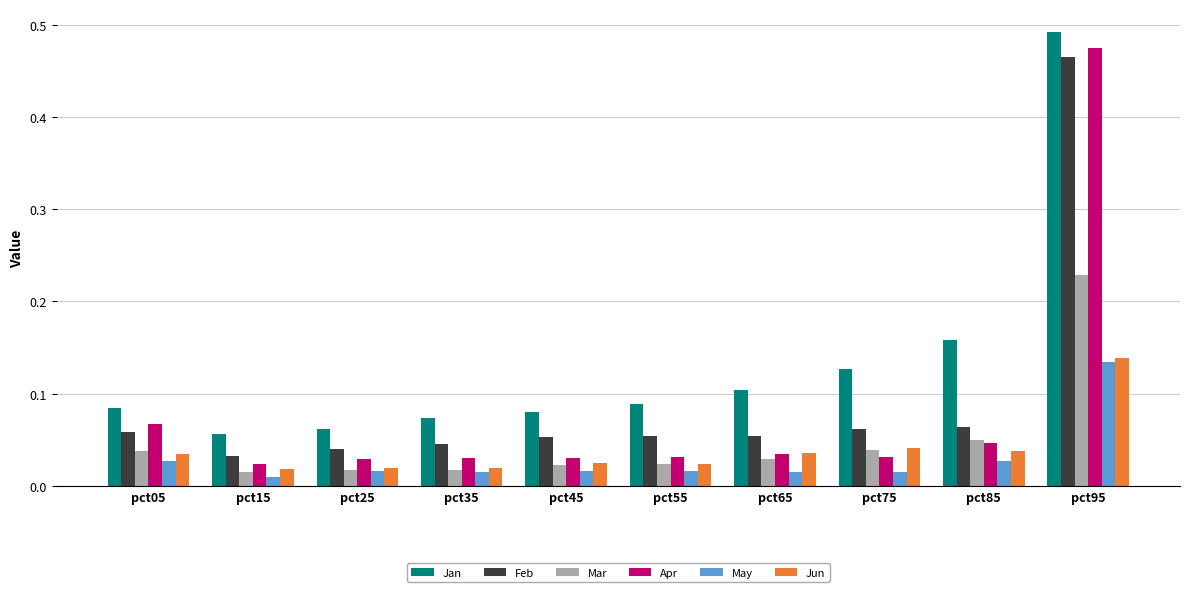

Which series has the largest range (max minus min)?

Apr